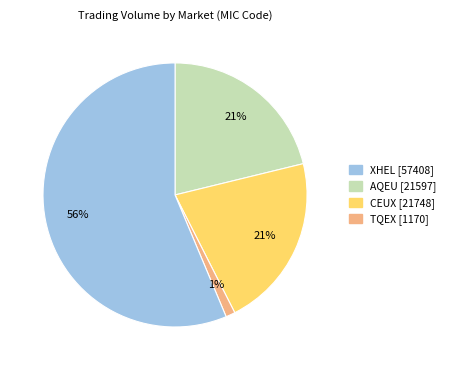

Count the number of slices in the pie.

4